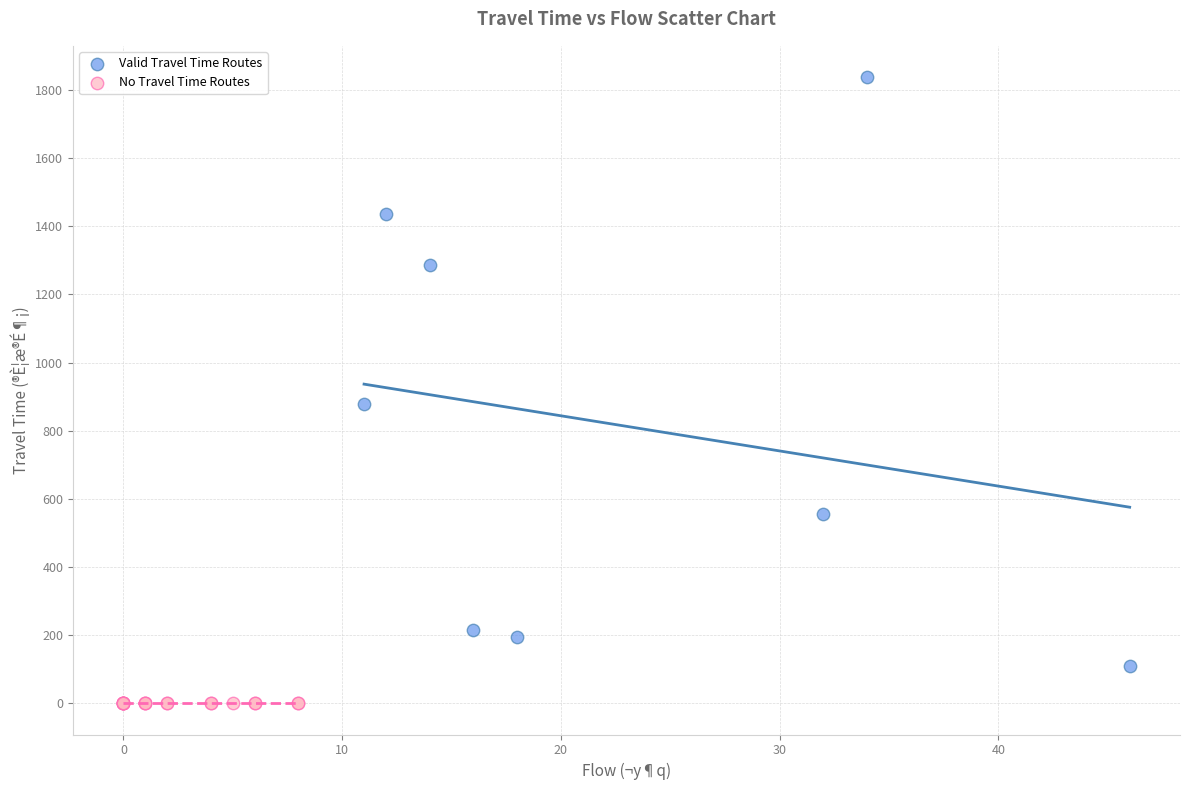

Which series reaches the maximum Y coordinate?

Valid Travel Time Routes